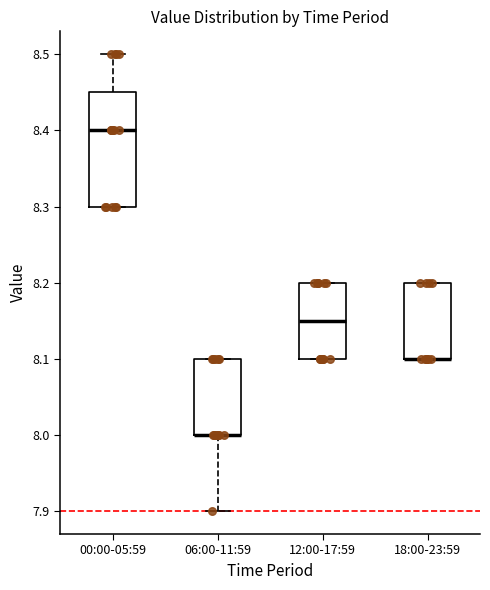

Reading left to right, read every box against the y-axis: the position of its median line, the range the box covers, and the ends of its whiskers. The values are not printed on the chart, so give them approximately, as read against the axis.

00:00-05:59: median 8.40, box 8.30 to 8.45, whiskers 8.30 to 8.50
06:00-11:59: median 8.00 (drawn on the box's lower edge), box 8.00 to 8.10, whiskers 7.90 to 8.10
12:00-17:59: median 8.15, box 8.10 to 8.20, whiskers 8.10 to 8.20
18:00-23:59: median 8.10 (drawn on the box's lower edge), box 8.10 to 8.20, whiskers 8.10 to 8.20